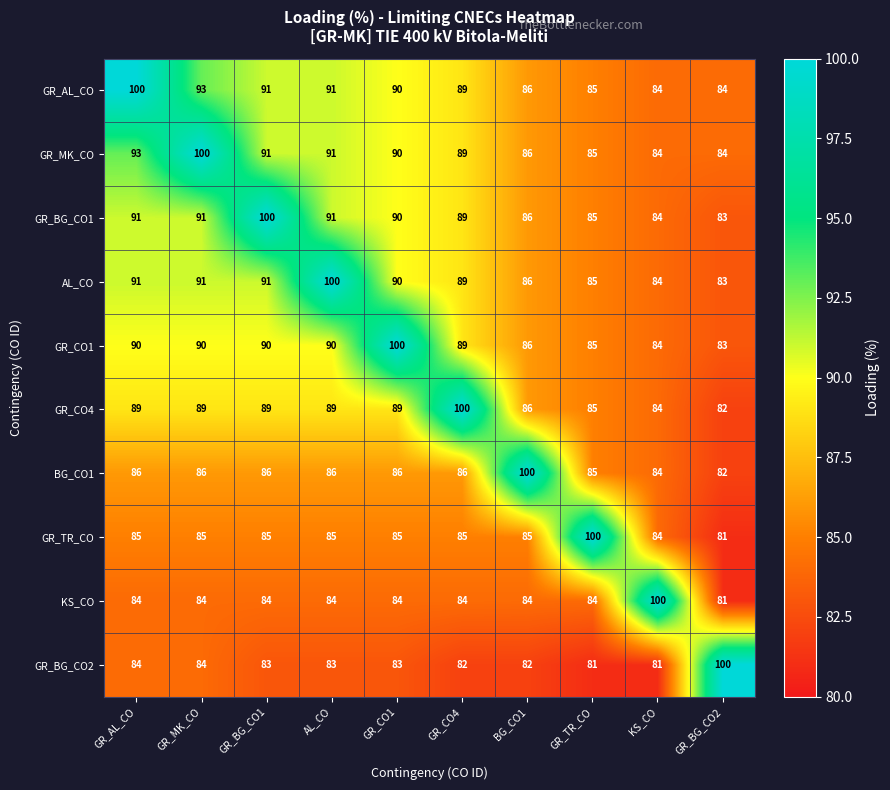

What is the spread (max minus min) of values at GR_CO1?

17